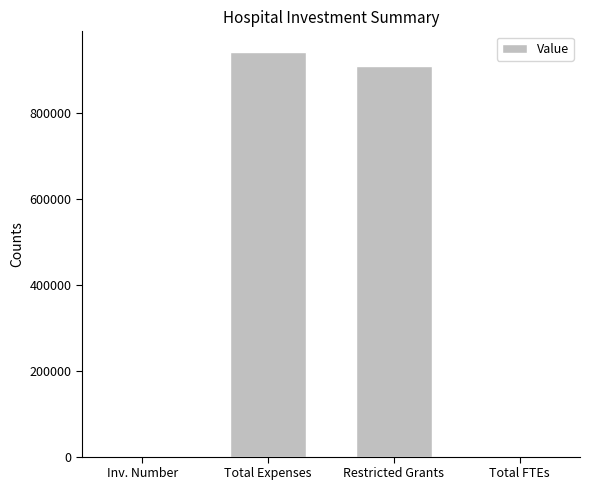

Where is the data nearest to the value 471557?

Restricted Grants